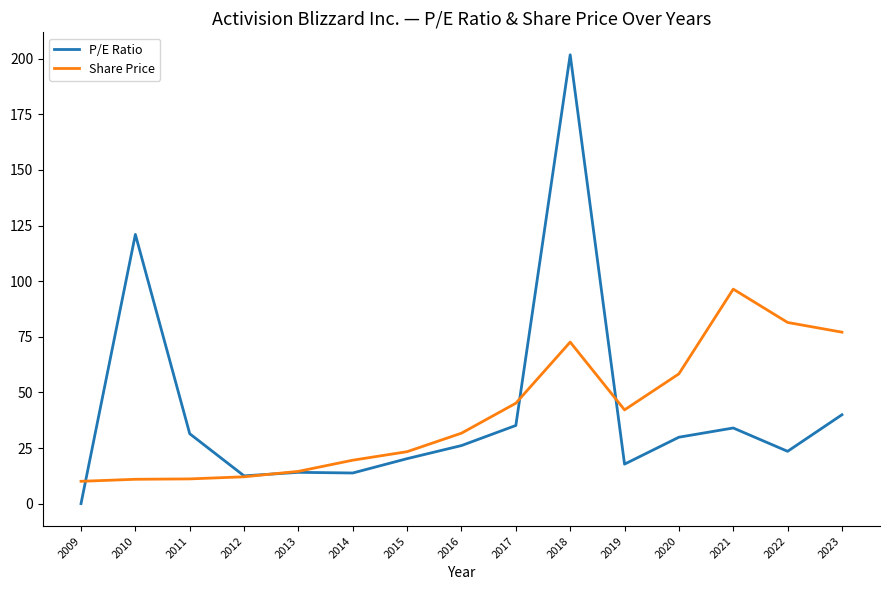

At which label does Share Price first exceed 31?

2016